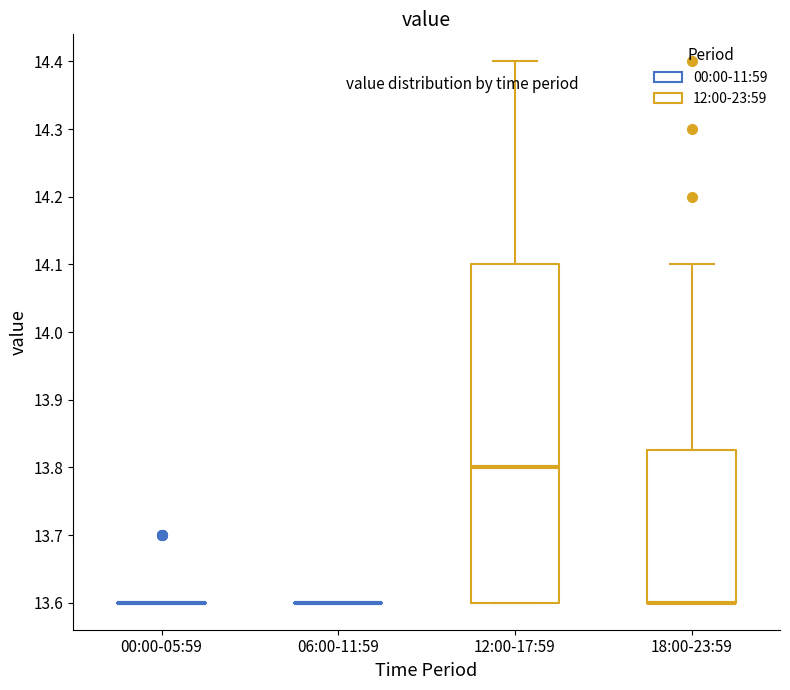

Reading left to right, transcribe this box plot: for each box, give where its median line is, the range the box spans, and where its two whiskers end, as read against the y-axis. The values are not printed on the chart, so give them approximately, as read against the axis.

00:00-05:59: box collapsed to a line at 13.60, whiskers 13.60 to 13.60
06:00-11:59: box collapsed to a line at 13.60, whiskers 13.60 to 13.60
12:00-17:59: median 13.80, box 13.60 to 14.10, whiskers 13.60 to 14.40
18:00-23:59: median 13.60 (drawn on the box's lower edge), box 13.60 to 13.83, whiskers 13.60 to 14.10